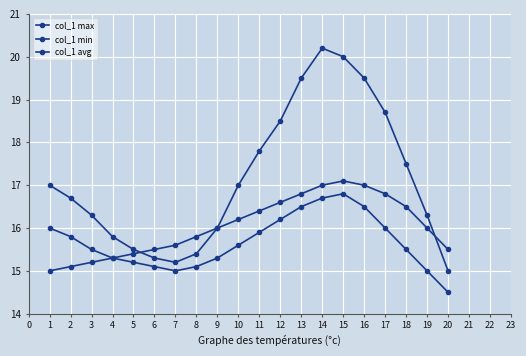

At how many categories does at least one series exceed 15?

20